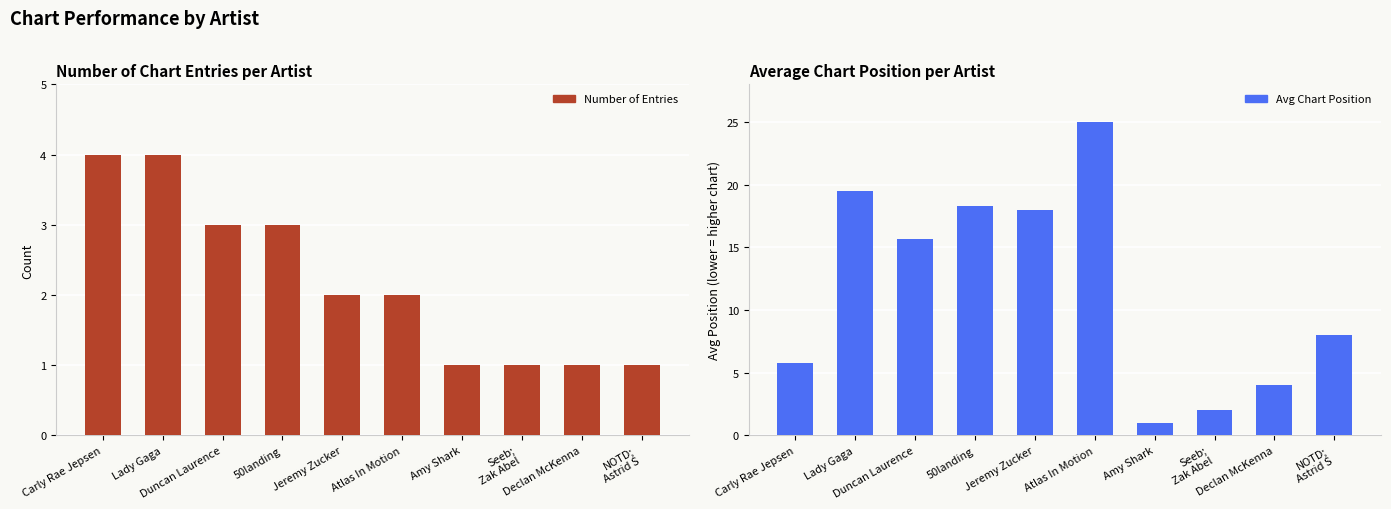

At how many categories does at least one series exceed 24?

1